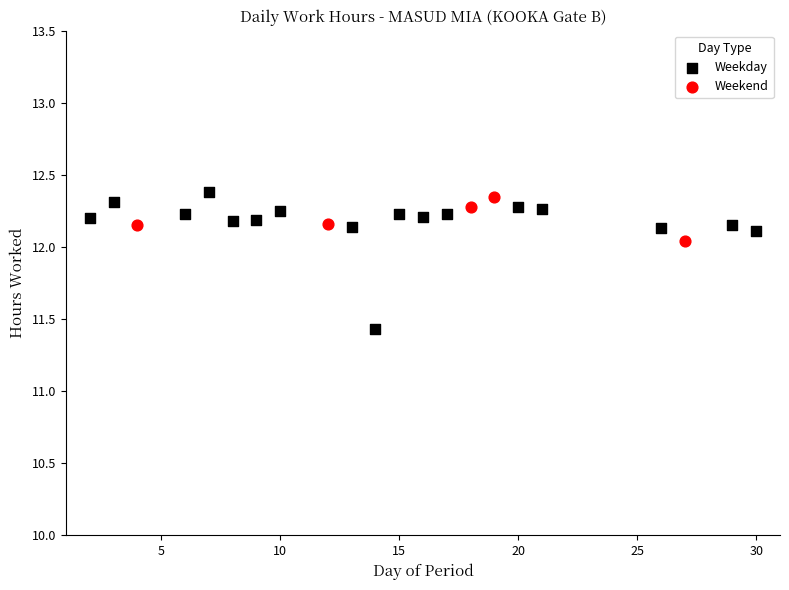

Which series contains the lowest Y value?

Weekday